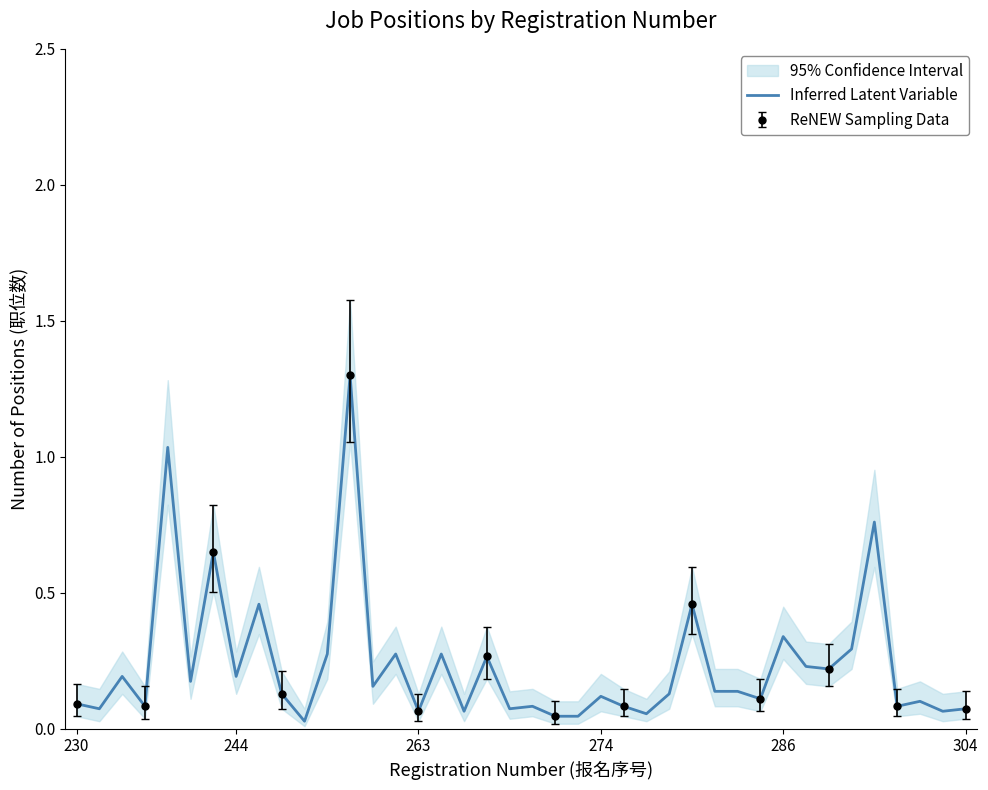

What is the value of the 15th point from the left?

0.3